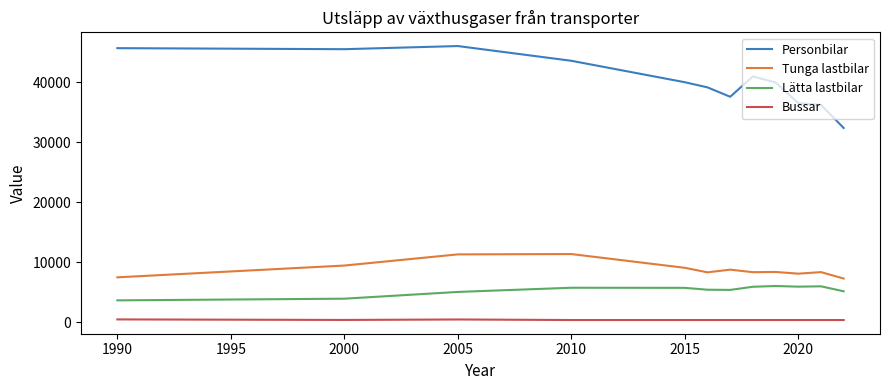

True or false: Tunga lastbilar and Bussar cross at least once.

False